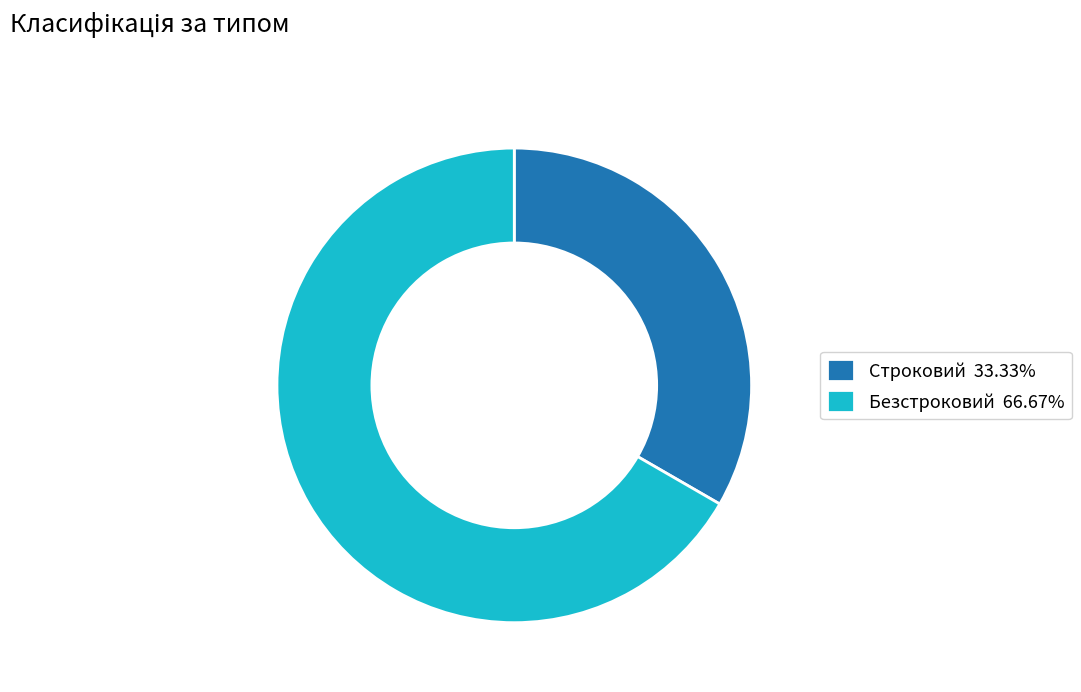

True or false: Строковий accounts for 33% of the total.

True